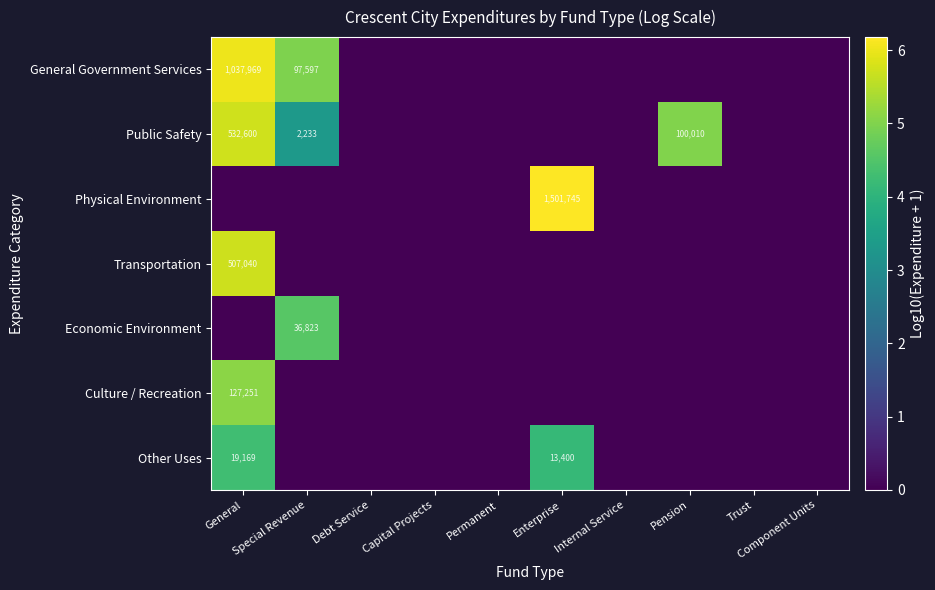

How many values in the General Government Services series exceed 0?

2